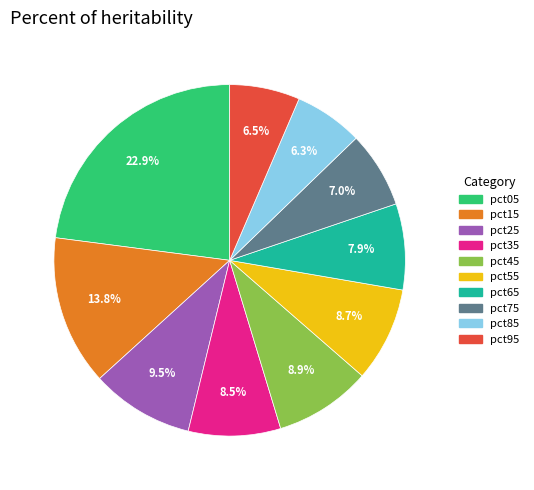

To the nearest percent, what is the difference between the pct25 and pct55 slice percentages?

1%